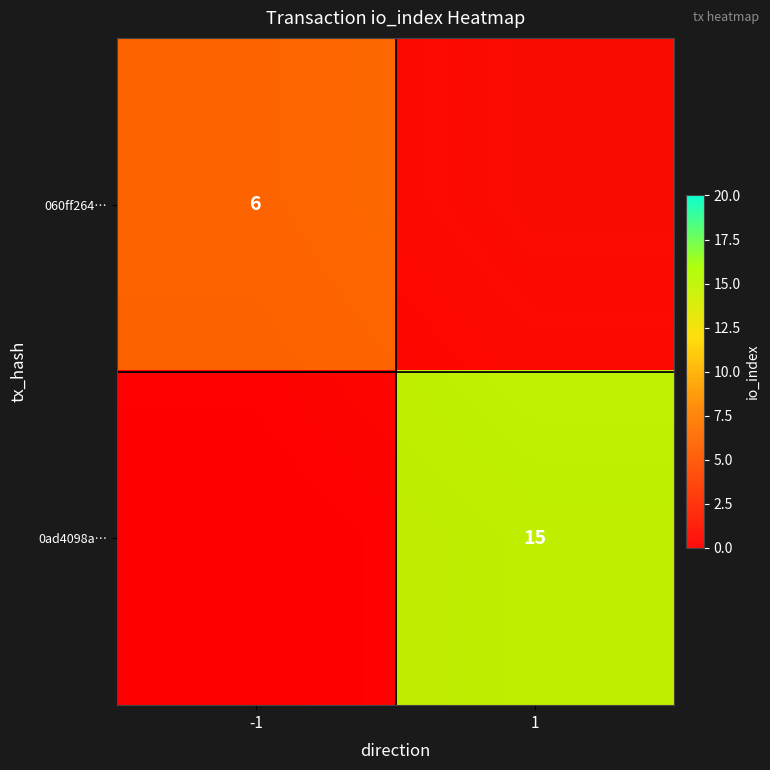

Which has a higher value, -1 or 1?

-1